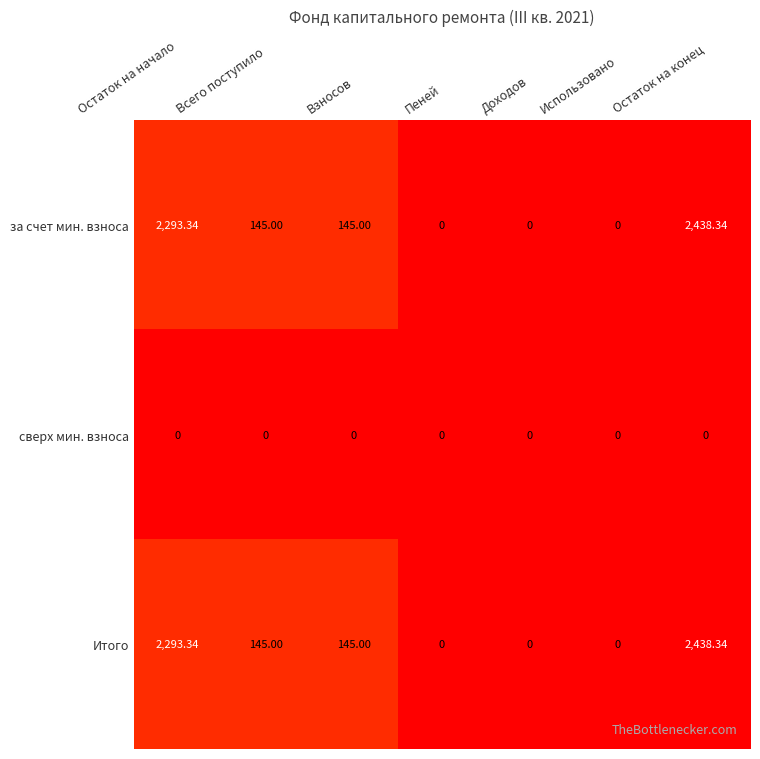

Is the value of Итого at Остаток на начало greater than the value of сверх мин. взноса at Пеней?

Yes